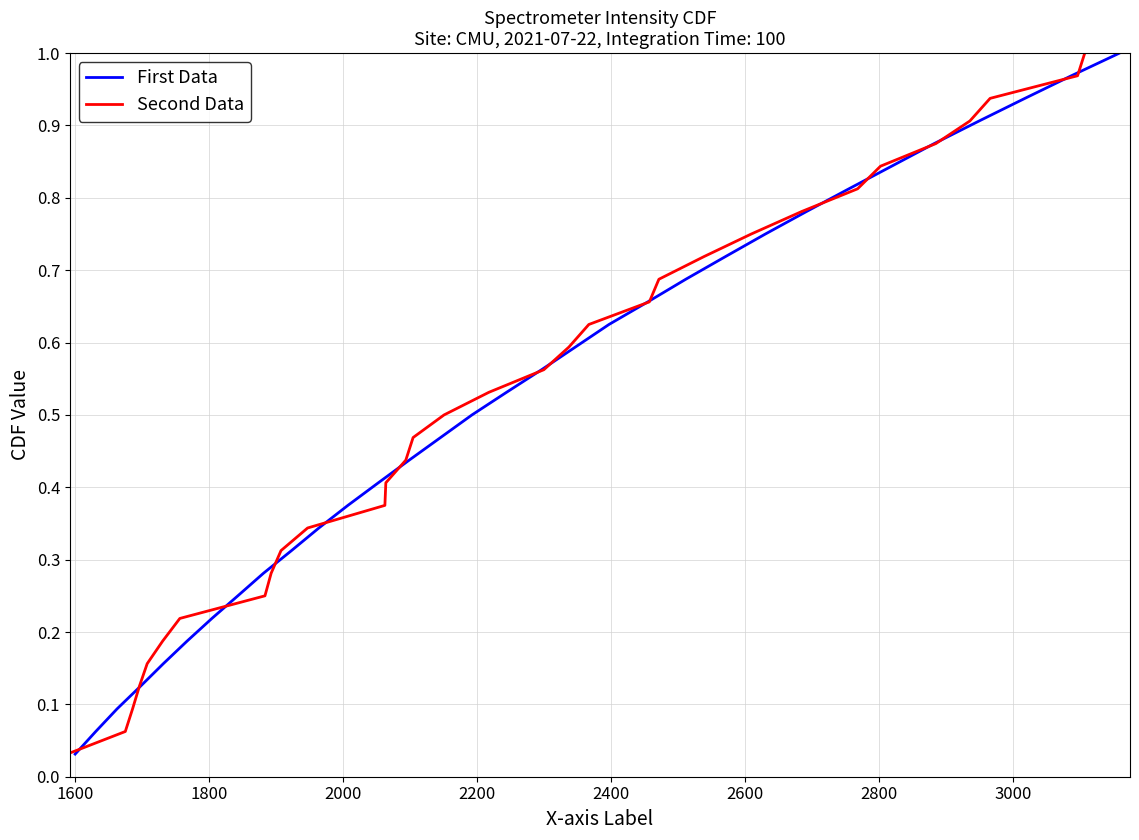

What is the value of the First Data point at the 22nd from the left?

0.7